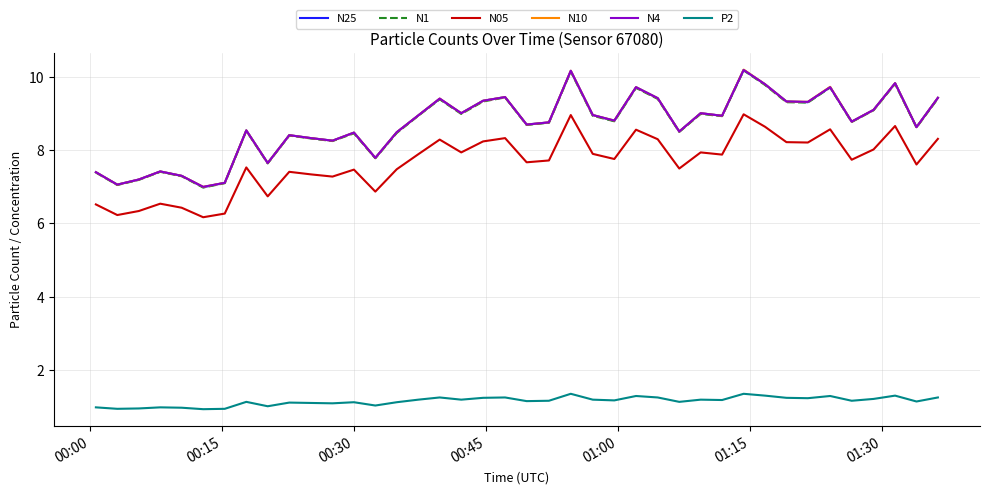

What is the maximum value for N4?

10.2